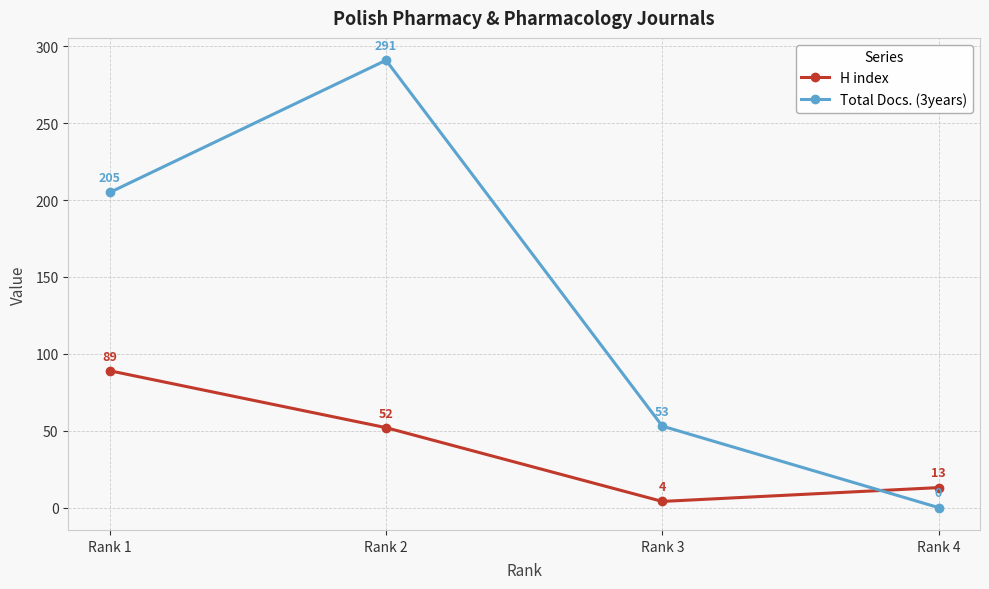

How many times do H index and Total Docs. (3years) cross each other?

1